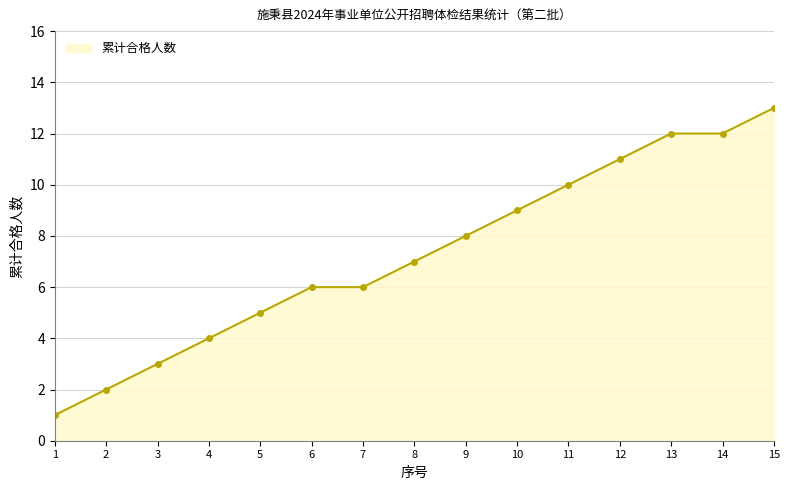

What is the smallest value displayed?

1